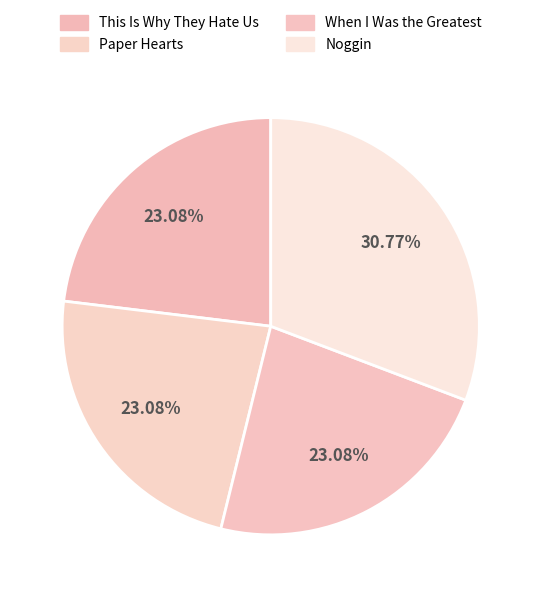

Which category has the smallest portion of the pie?

This Is Why They Hate Us